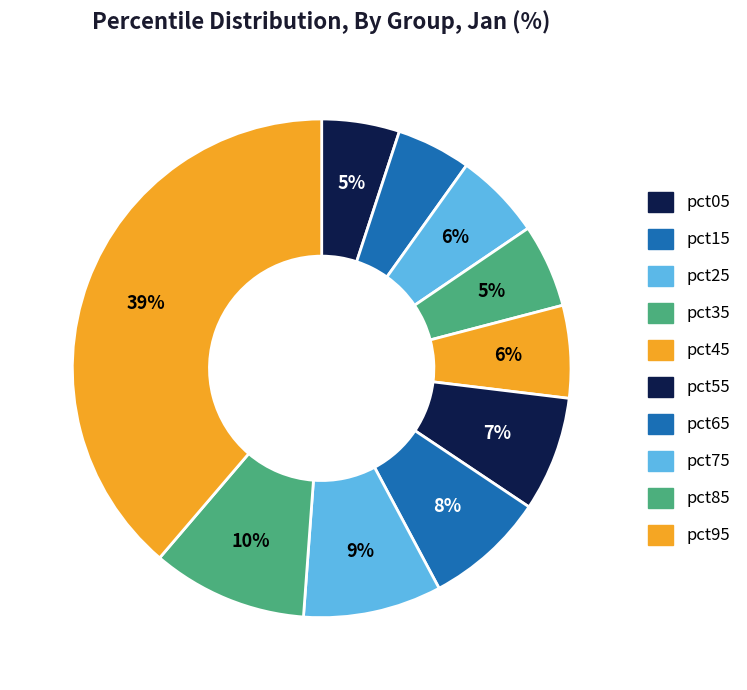

How many slices are in this pie chart?

10